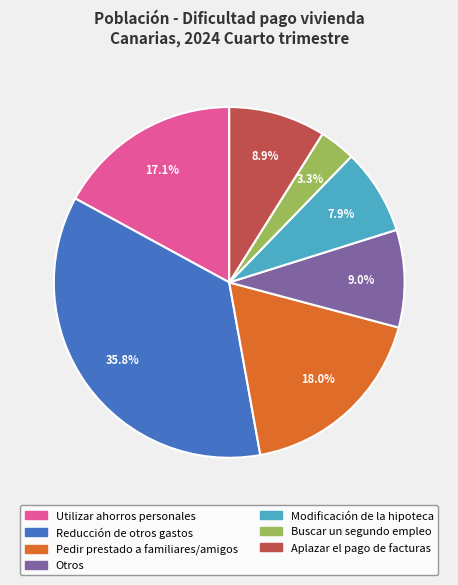

Between Reducción de otros gastos and Pedir prestado a familiares/amigos, which is larger?

Reducción de otros gastos